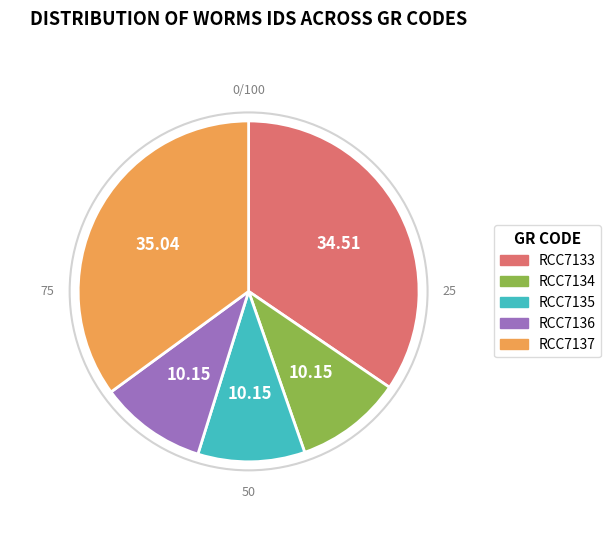

How many segments does this pie chart have?

5